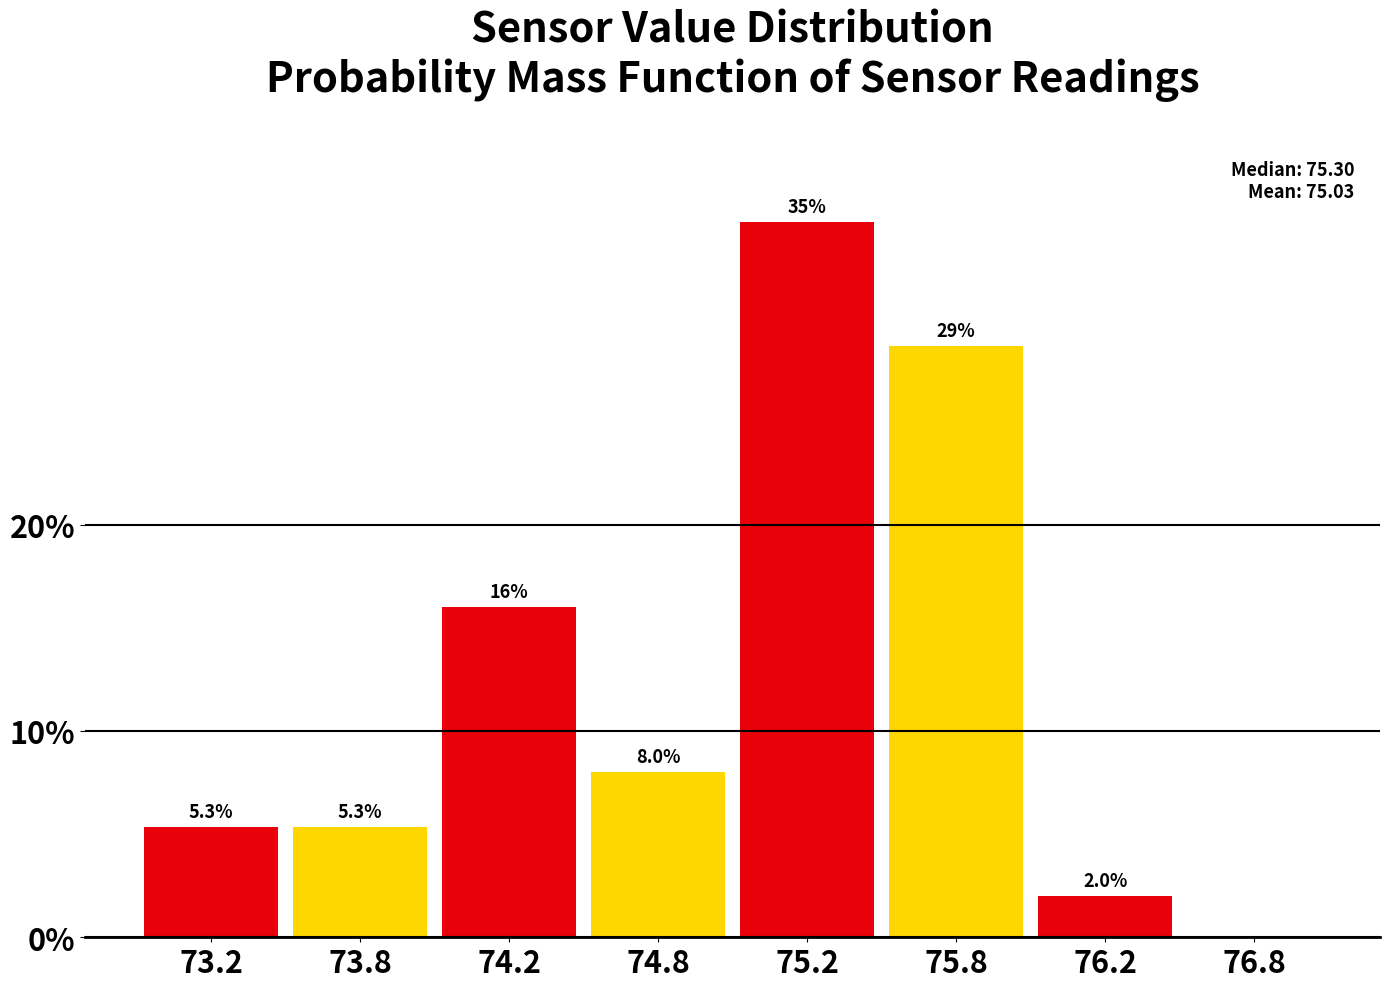

Reading left to right, extract all data points from this chart.

73.2=5.3	73.8=5.3	74.2=16.0	74.8=8.0	75.2=34.7	75.8=28.7	76.2=2.0	76.8=0.0